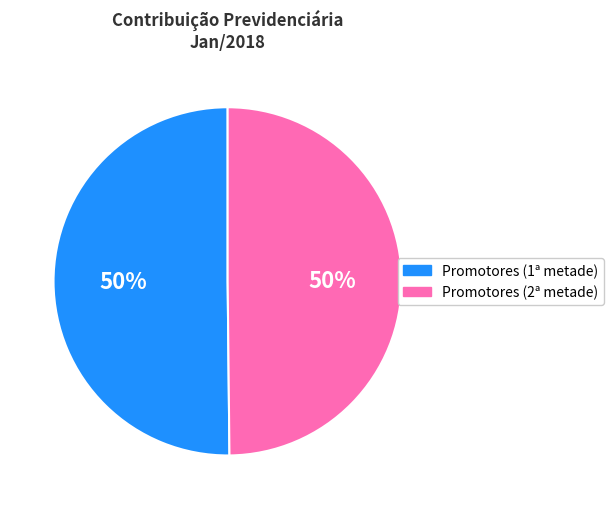

How many slices are in this pie chart?

2